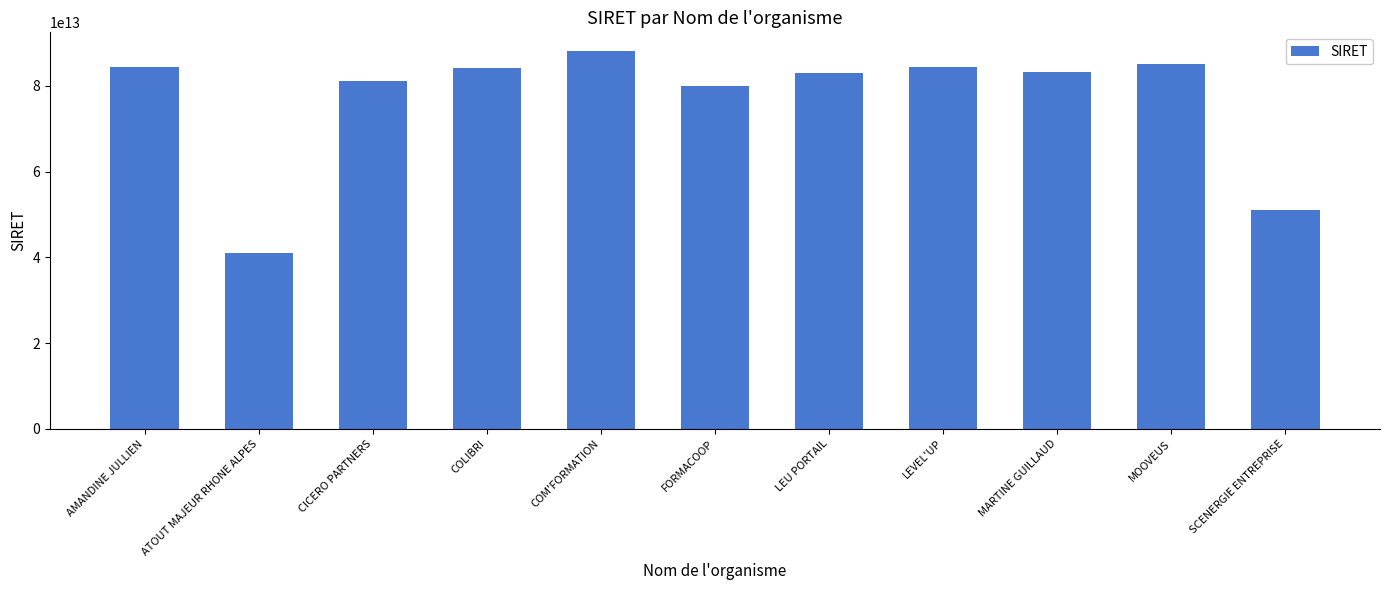

What value does the data have at COLIBRI, to the nearest 100?

84063646800000